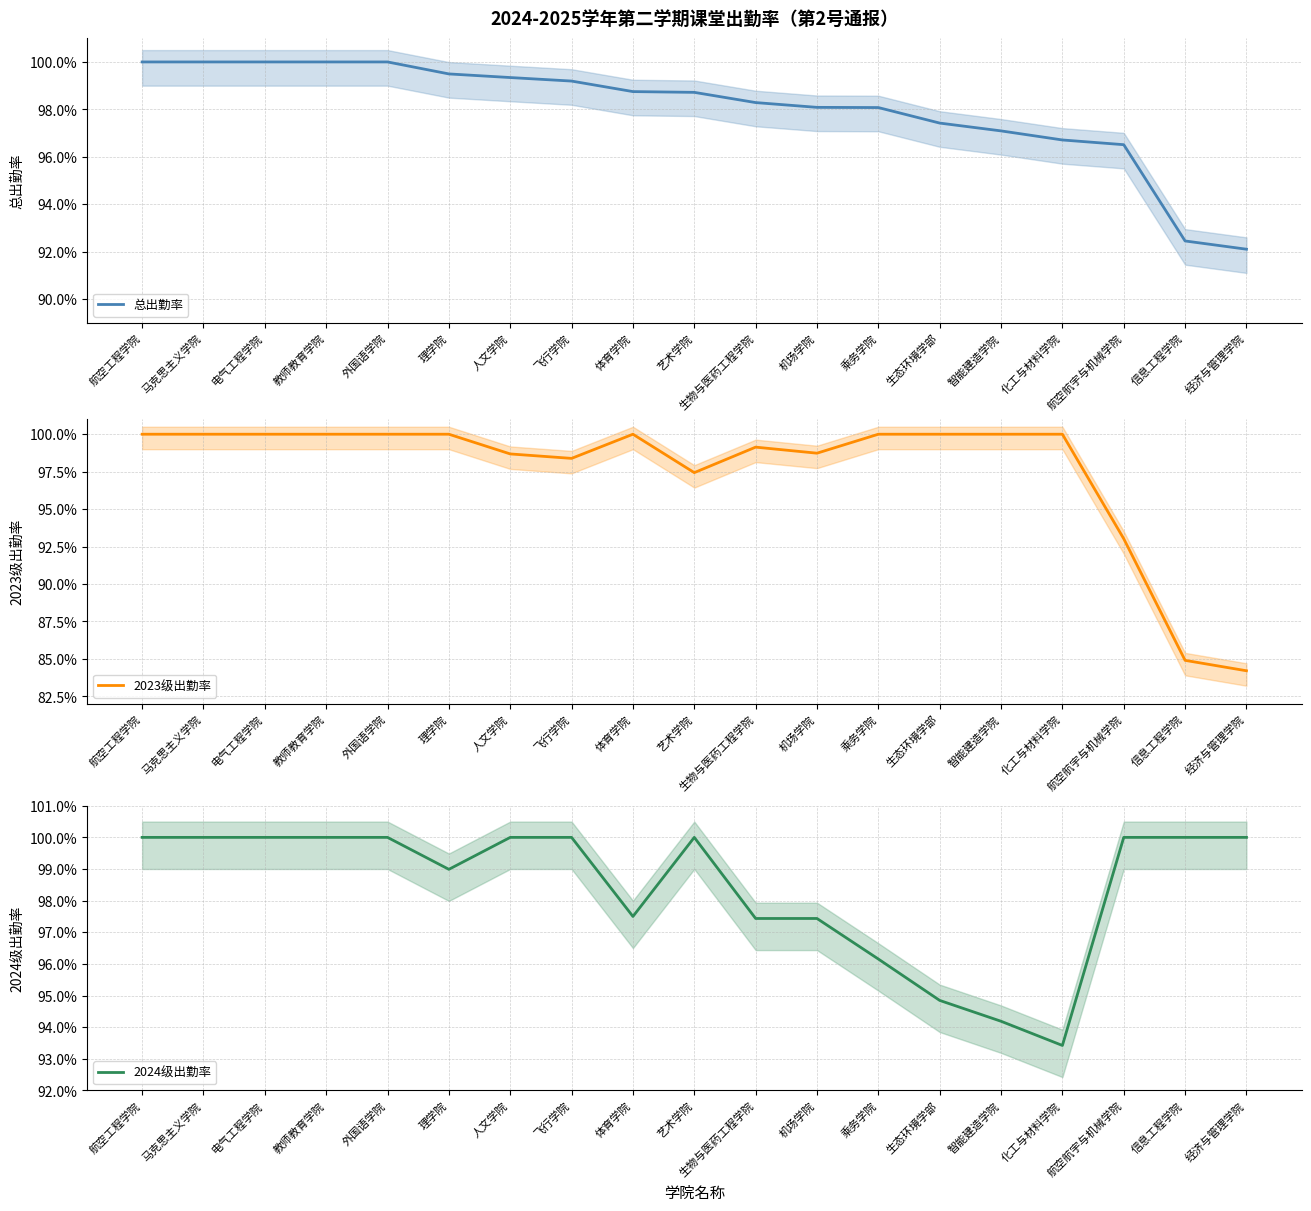

At which category is the sum across all series the highest?

航空工程学院